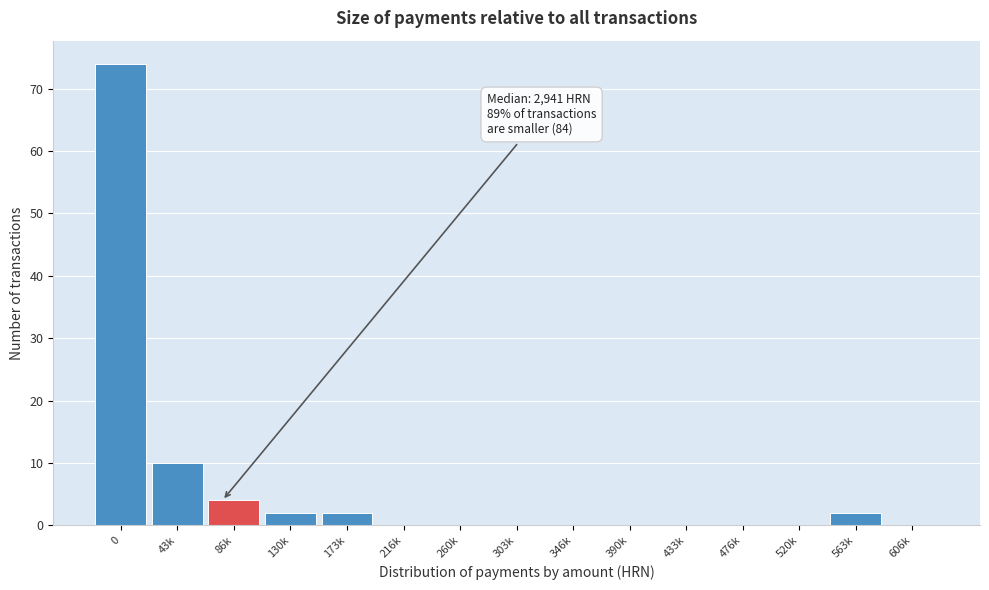

Reading right to left, list all the values displayed in this chart.

606k=0	563k=2	520k=0	476k=0	433k=0	390k=0	346k=0	303k=0	260k=0	216k=0	173k=2	130k=2	86k=4	43k=10	0=74